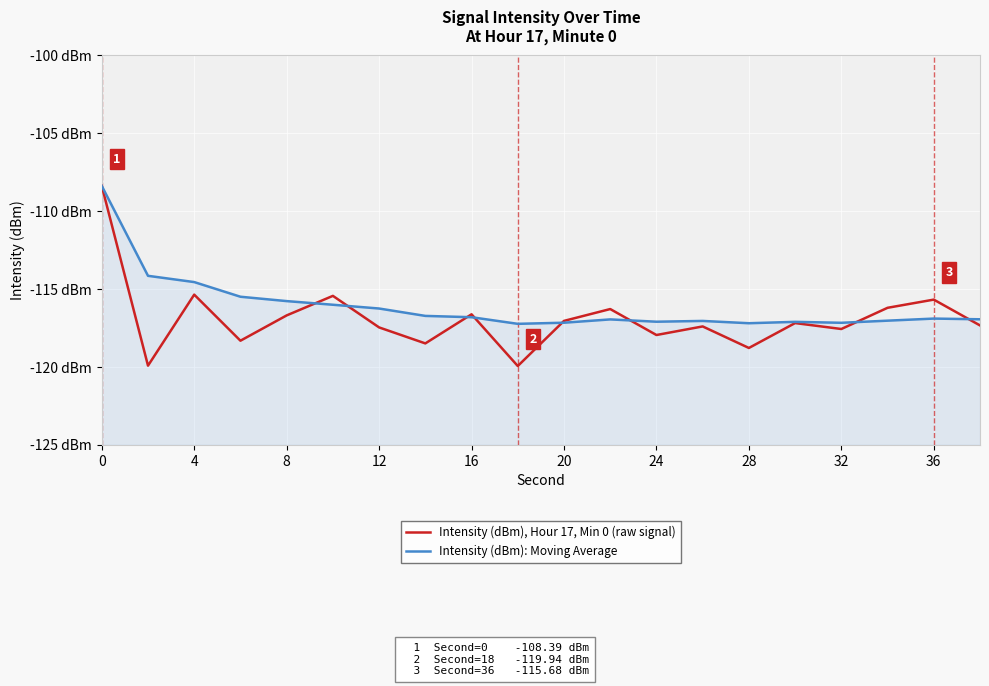

The Intensity (dBm), Hour 17, Min 0 (raw signal) series shows -197.5 at 24. True or false?

False